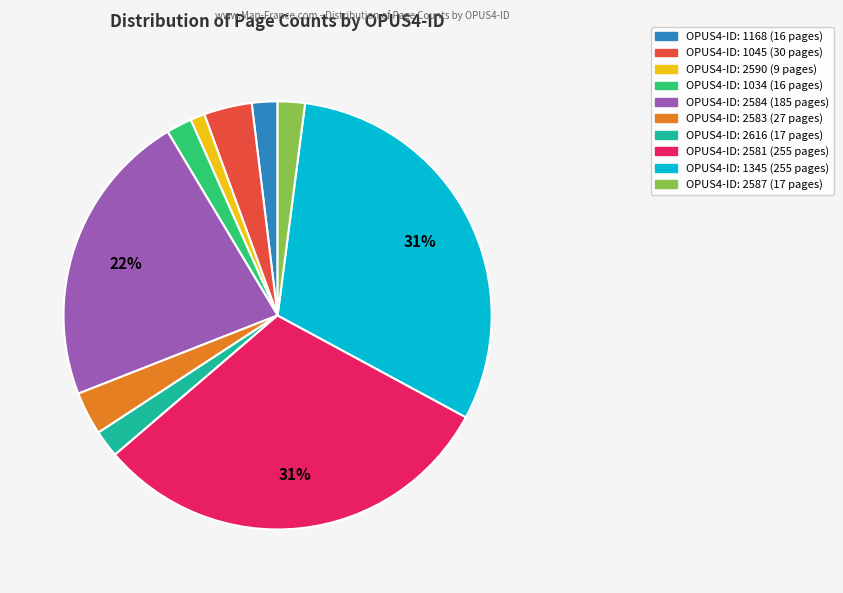

Does any single category account for the majority?

No